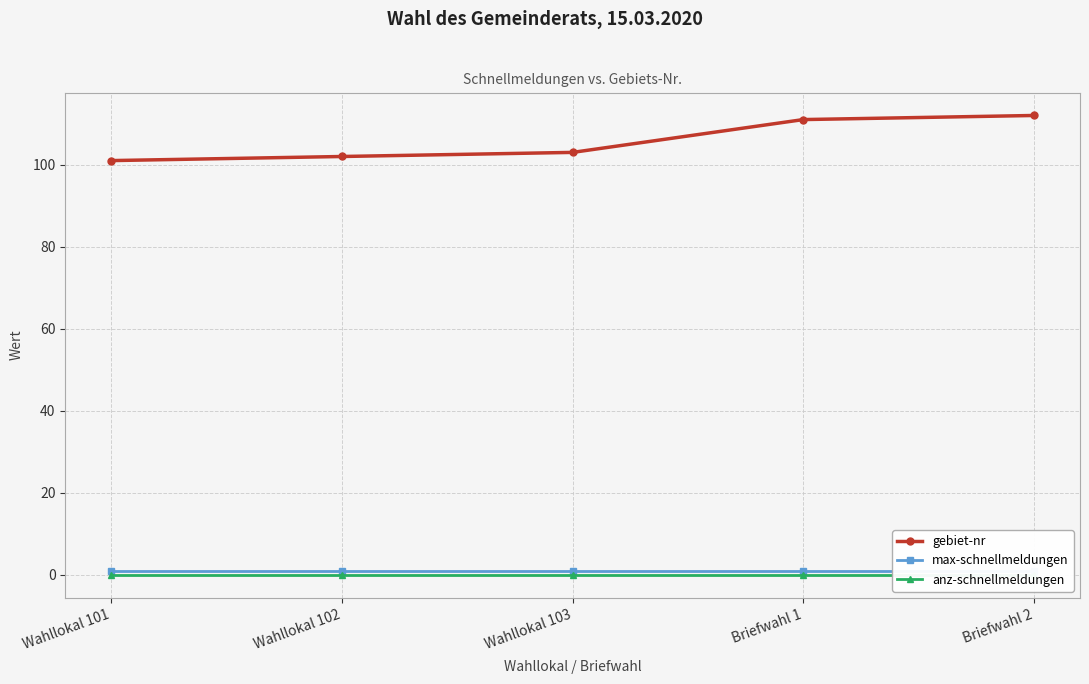

At Wahllokal 102, list the series in order from largest to smallest.

gebiet-nr, max-schnellmeldungen, anz-schnellmeldungen